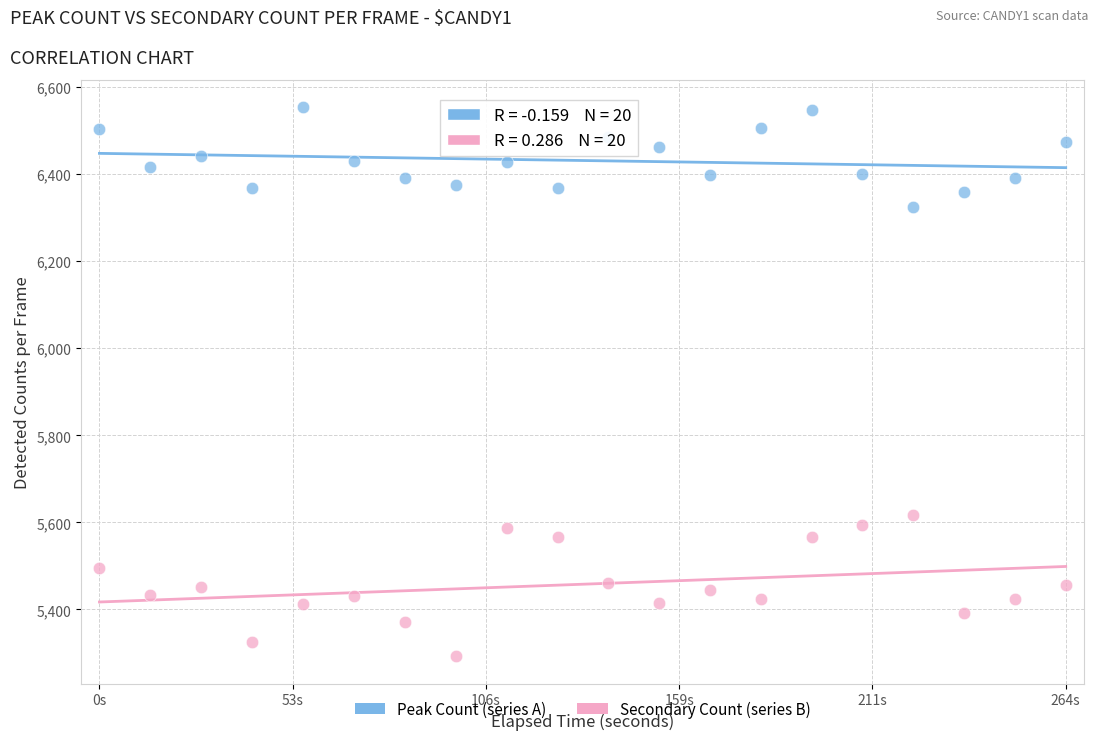

Across all series, what Y value is closest to 5923?

5617